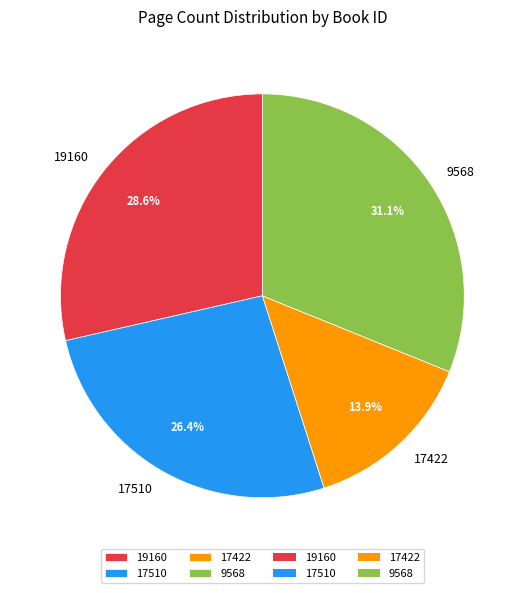

What is the ratio of the value at 9568 to the value at 19160?

1.1